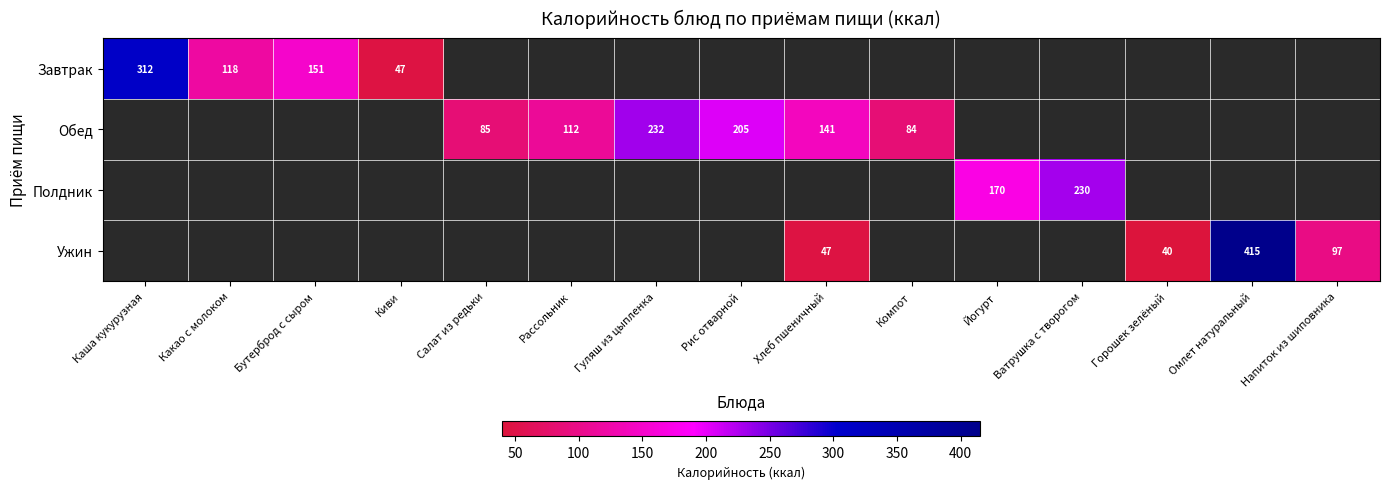

How many values in Полдник are above zero?

2